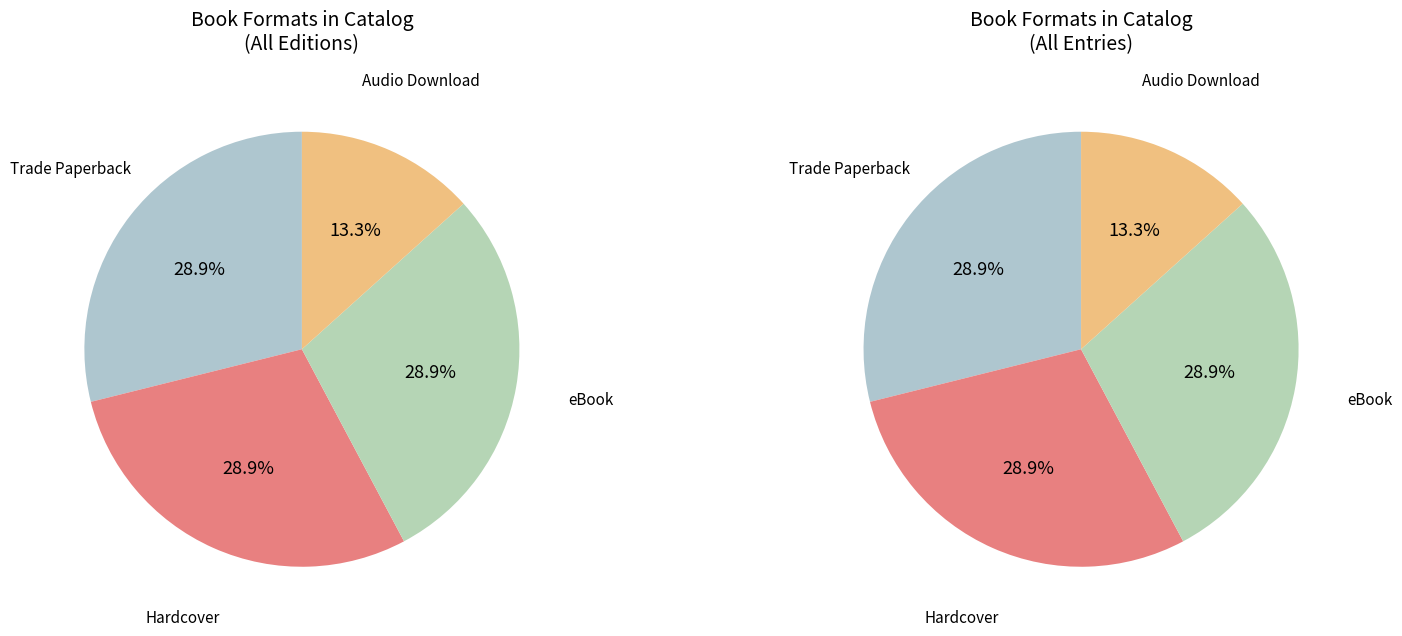

What percentage is the Audio Download slice, to the nearest percent?

13%